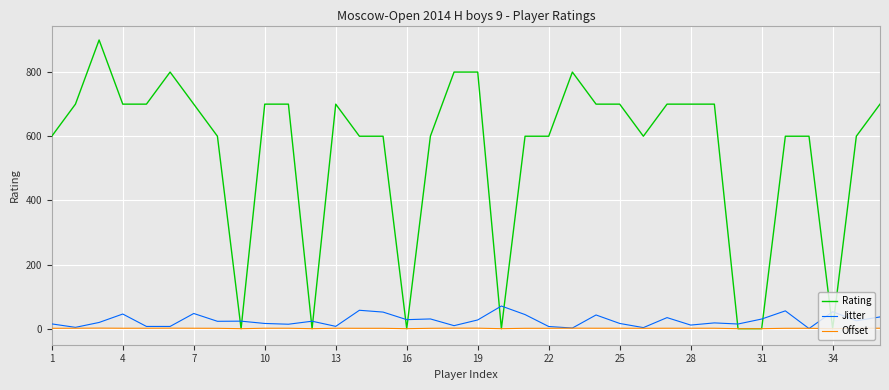

Which series has the largest range (max minus min)?

Rating